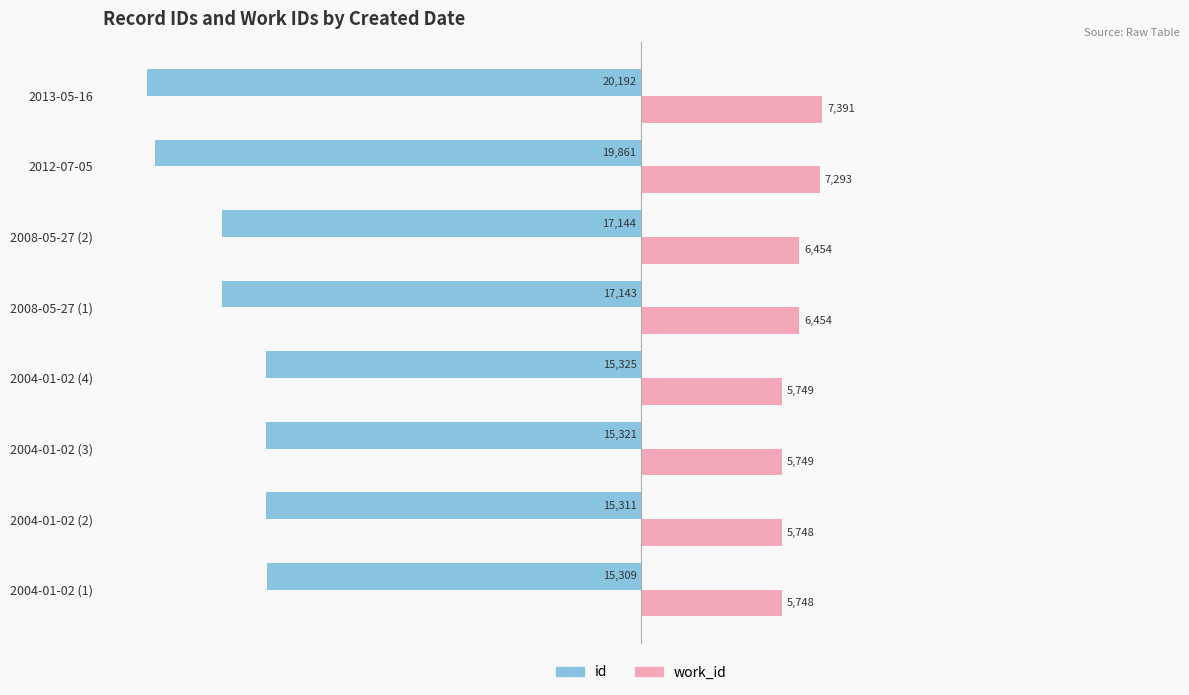

What is the difference between the highest and lowest values at 2004-01-02 (4)?

21074